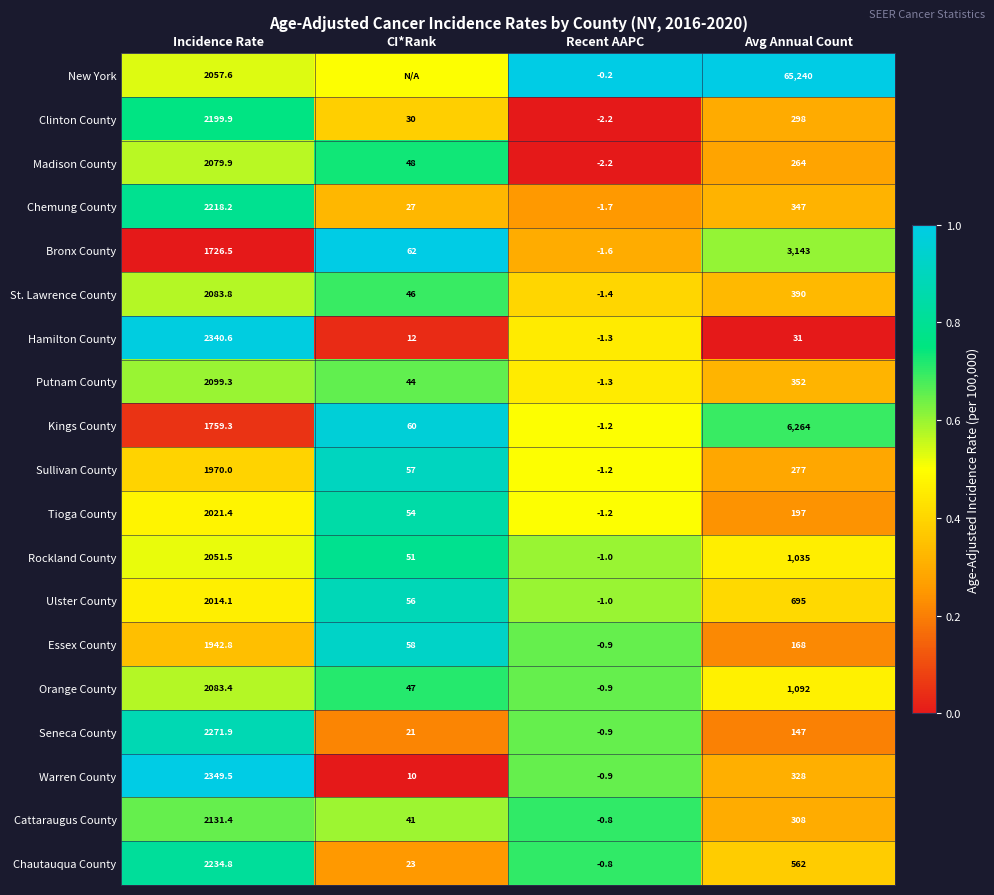

What is the difference between the highest and lowest values at Avg Annual Count?

65209.0